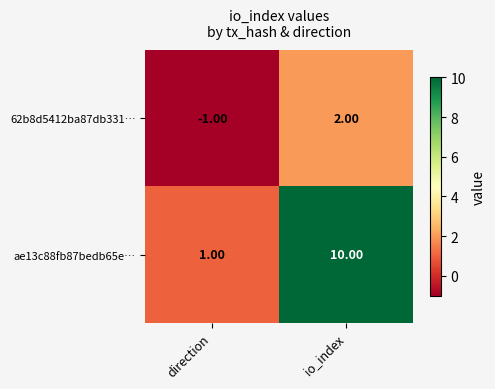

Which label corresponds to the largest value in the chart?

io_index